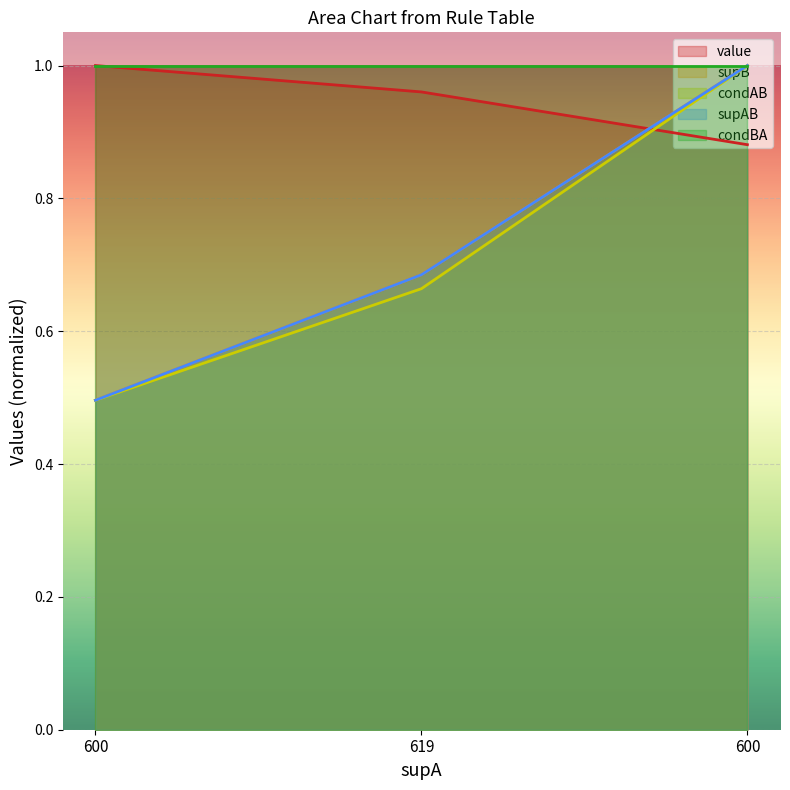

What is the sum of the supB values at 619 and 600?

1.7